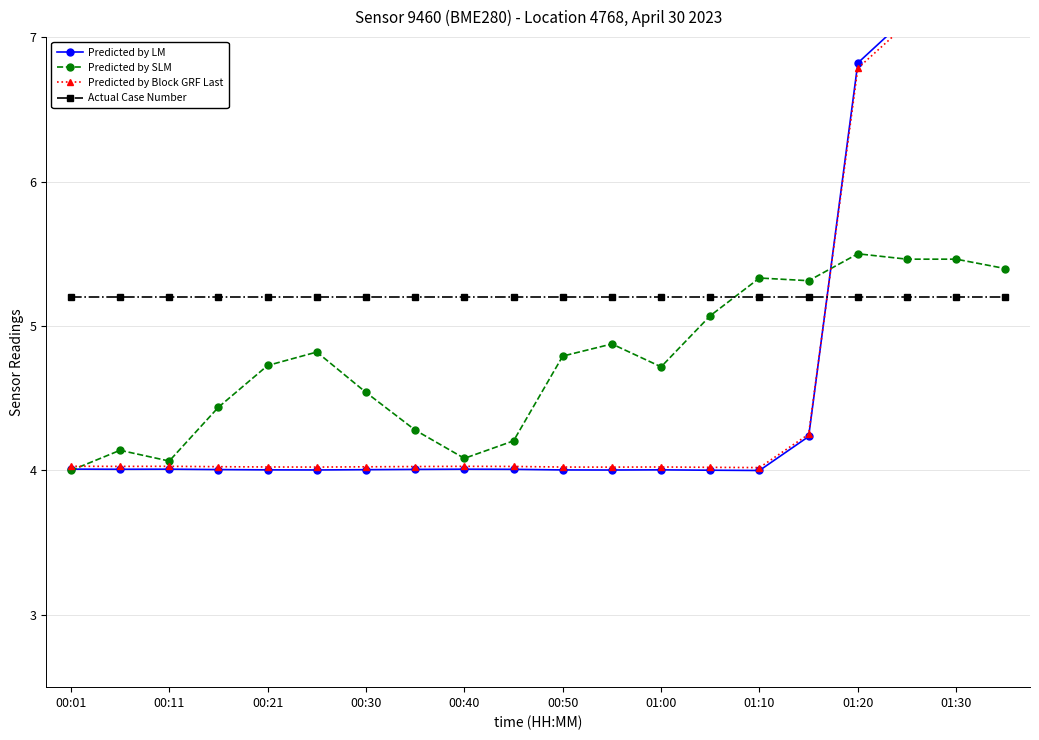

True or false: Actual Case Number has a value of 8.0 at 00:30.

False